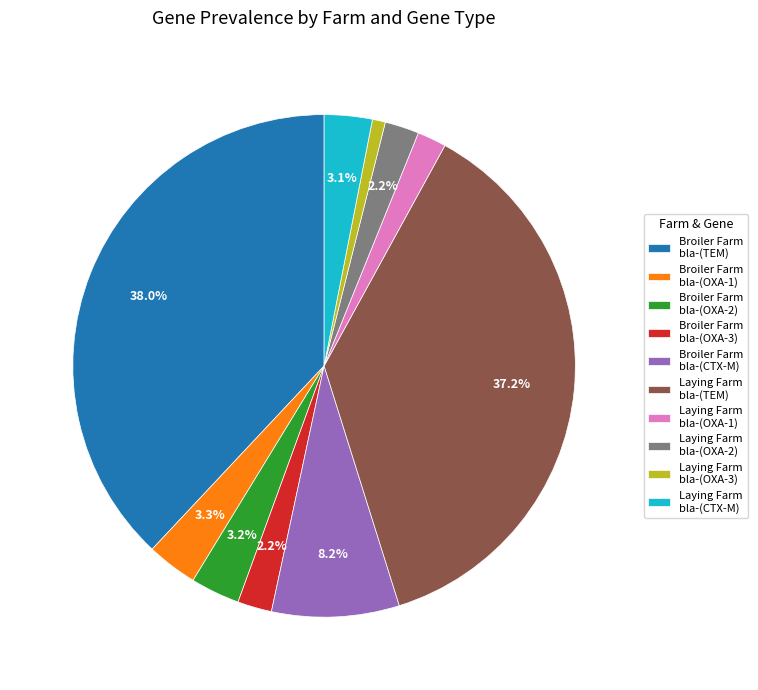

Does Broiler Farm bla-(OXA-2) represent more than half of the total?

No